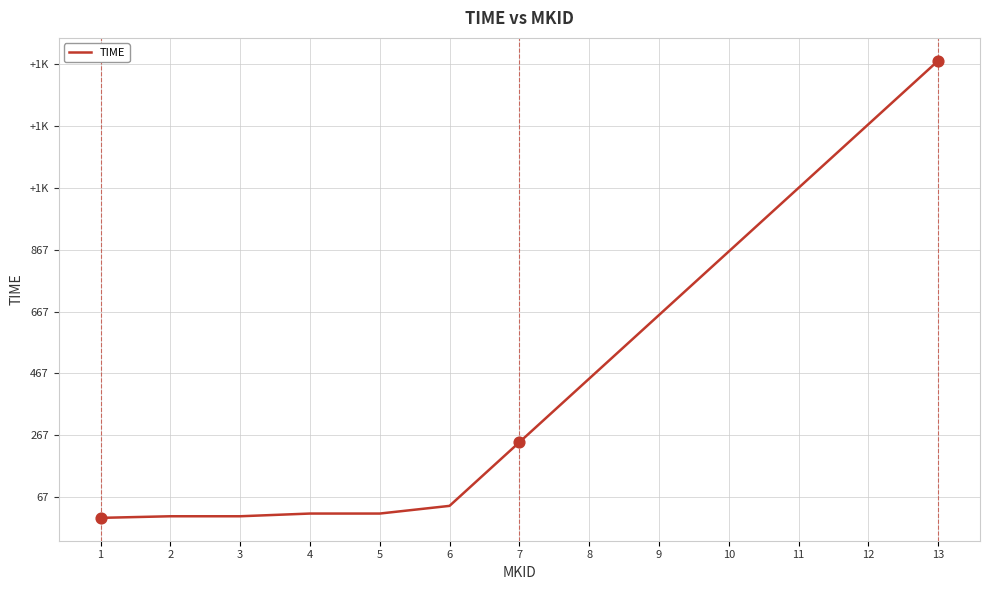

Which has a higher value, 6 or 11?

11